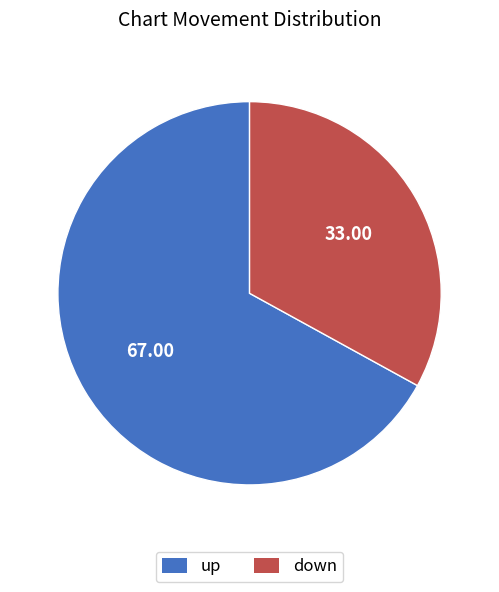

Is the sum of up and down greater than half?

Yes